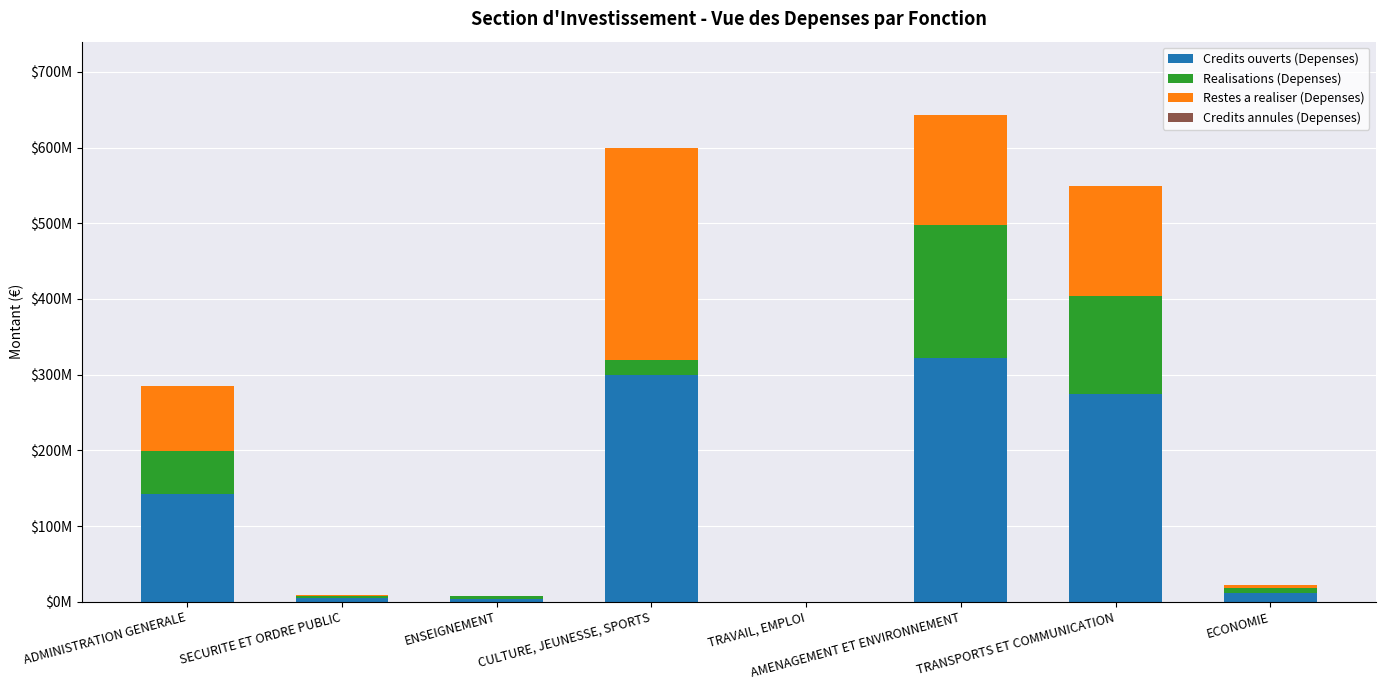

Rank the series at ENSEIGNEMENT from lowest to highest value.

Credits annules (Depenses), Restes a realiser (Depenses), Realisations (Depenses), Credits ouverts (Depenses)